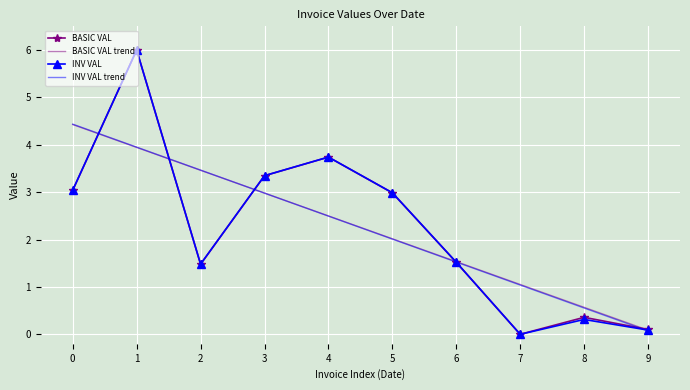

True or false: INV VAL trend has a value of 0.7 at 4.

False